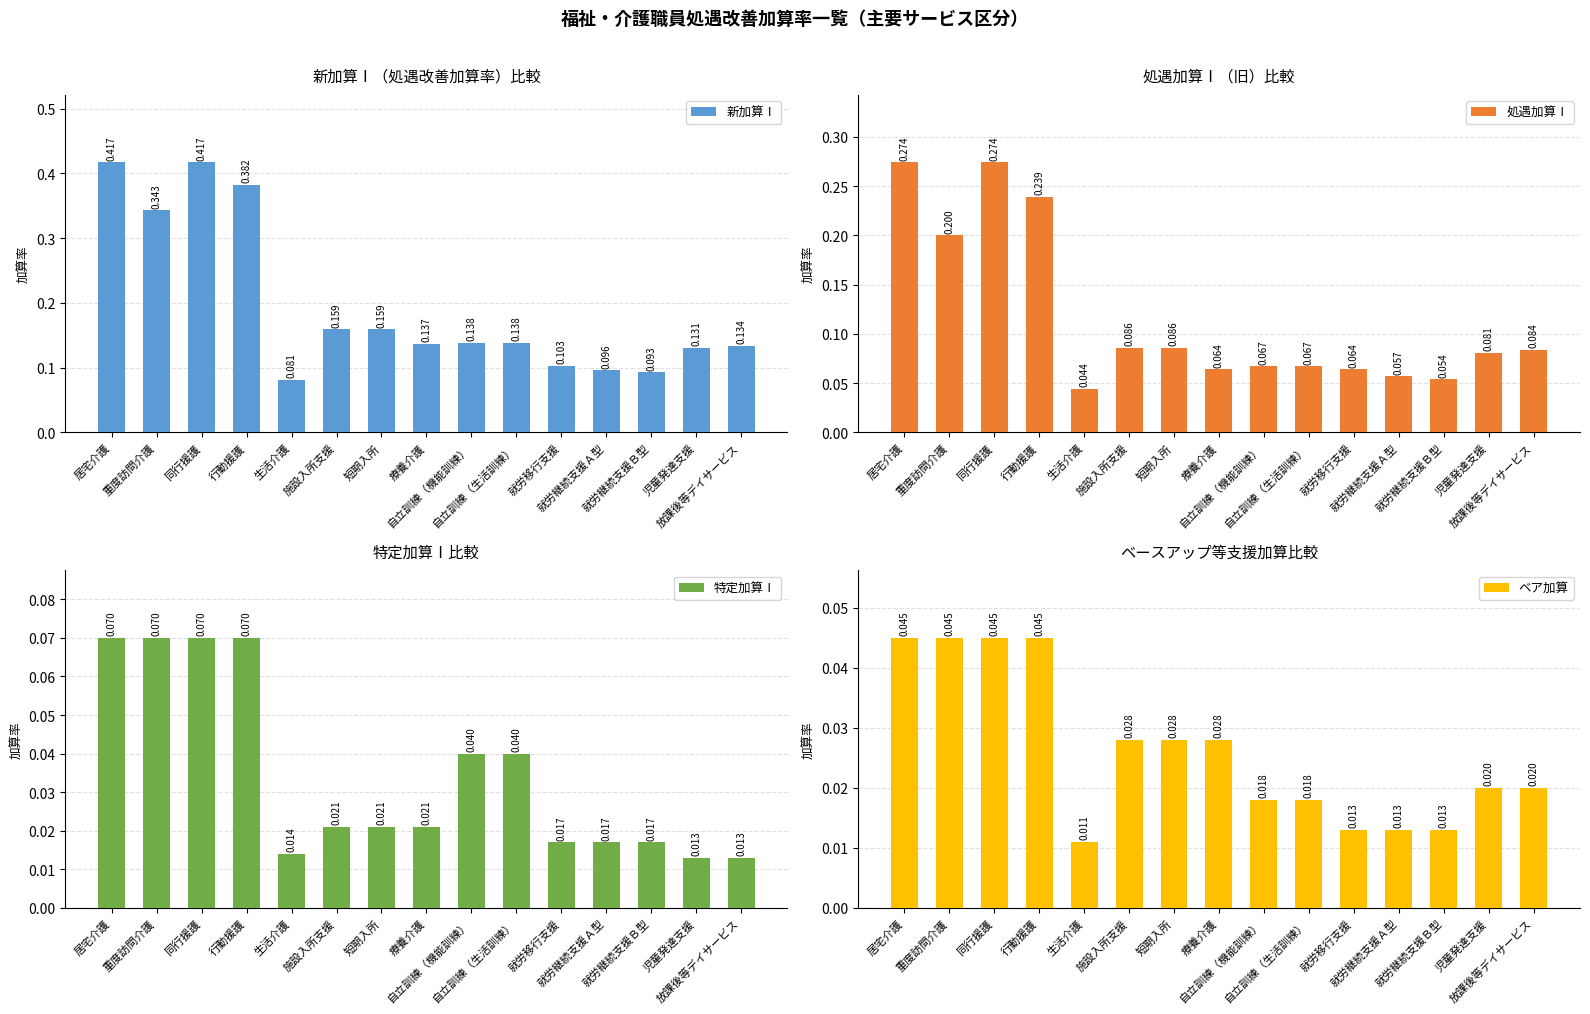

What are all the series names shown in the legend?

新加算Ⅰ, 処遇加算Ⅰ, 特定加算Ⅰ, ベア加算